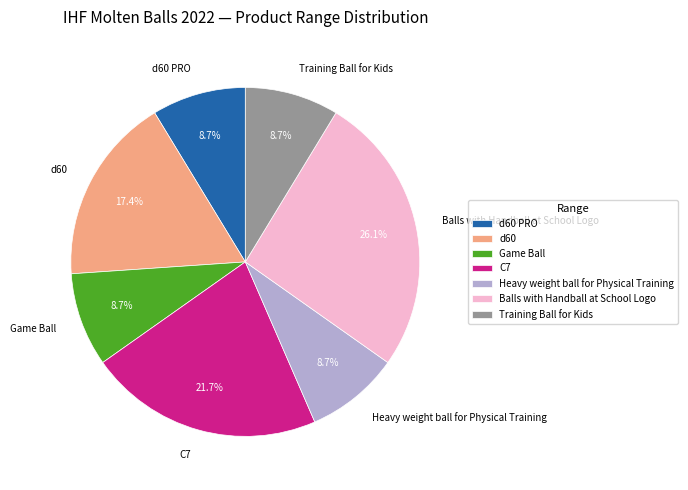

Which category has the biggest portion of the pie?

Balls with Handball at School Logo